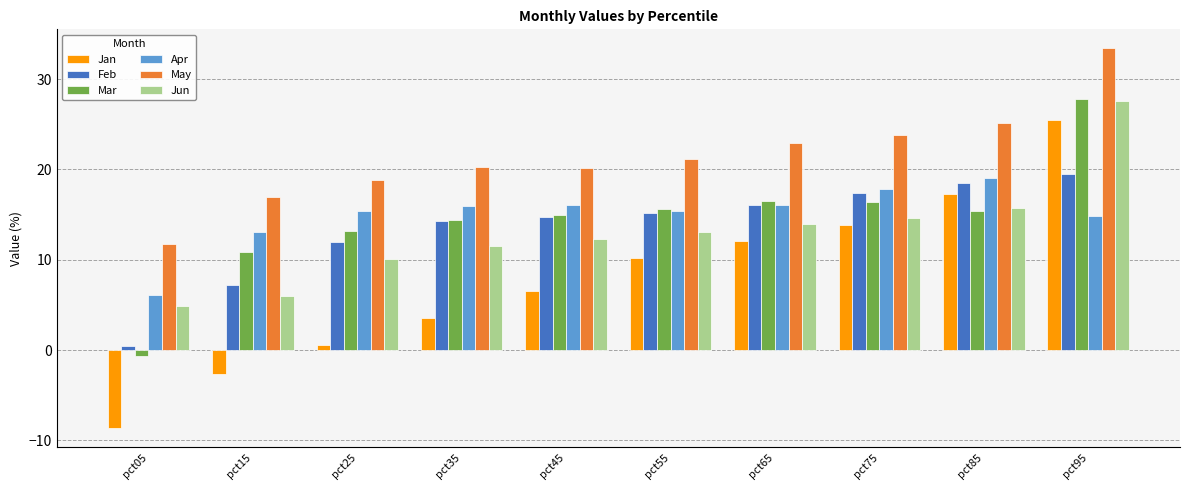

What is the difference between the maximum and minimum values in the Apr series?

13.0